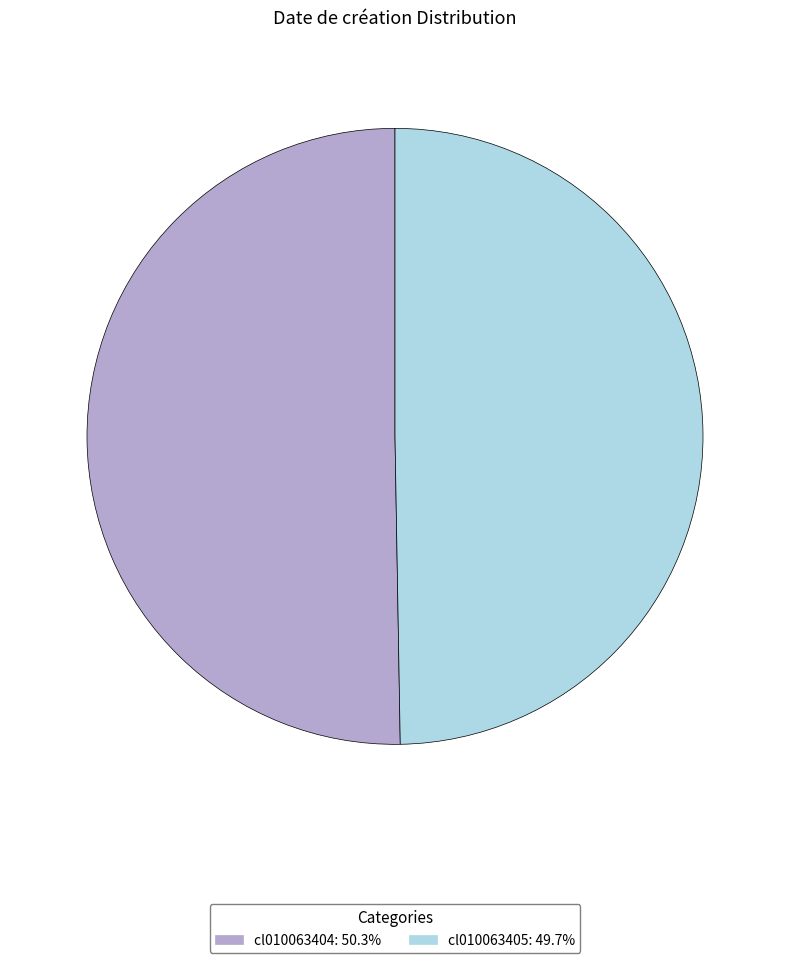

Which has a higher value, cl010063405 or cl010063404?

cl010063404